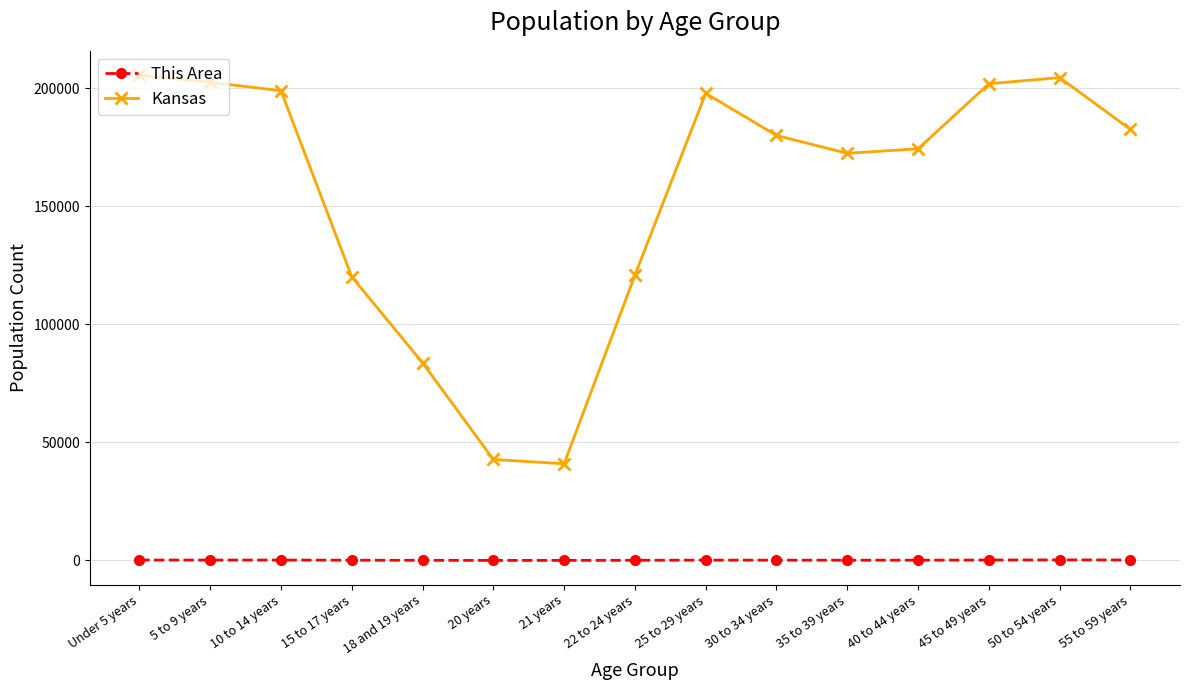

Rank the series by their average value, from highest to lowest.

Kansas, This Area